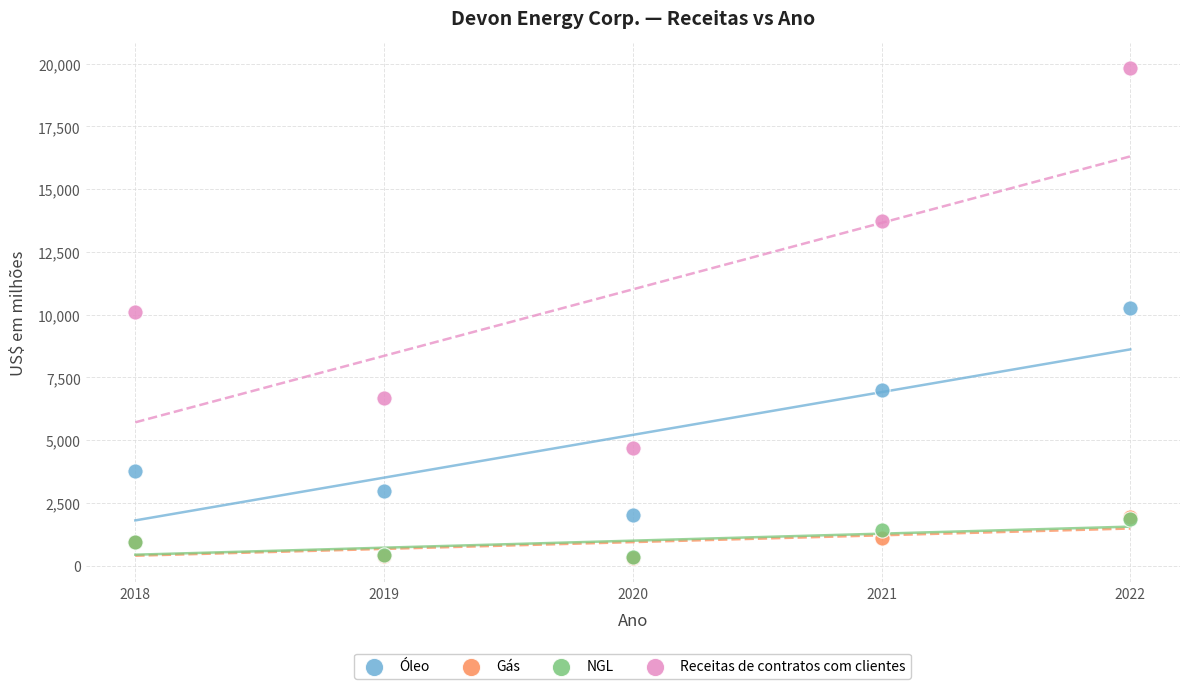

Which series contains the highest Y value?

Receitas de contratos com clientes